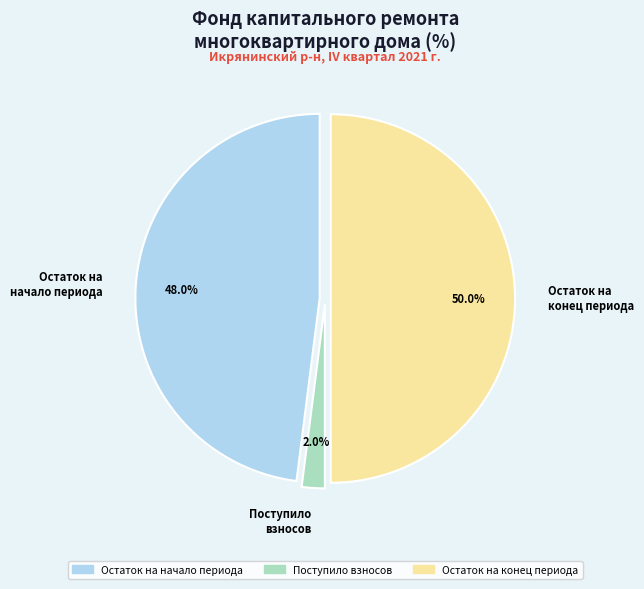

Is the sum of Остаток на начало периода and Остаток на конец периода greater than half?

Yes